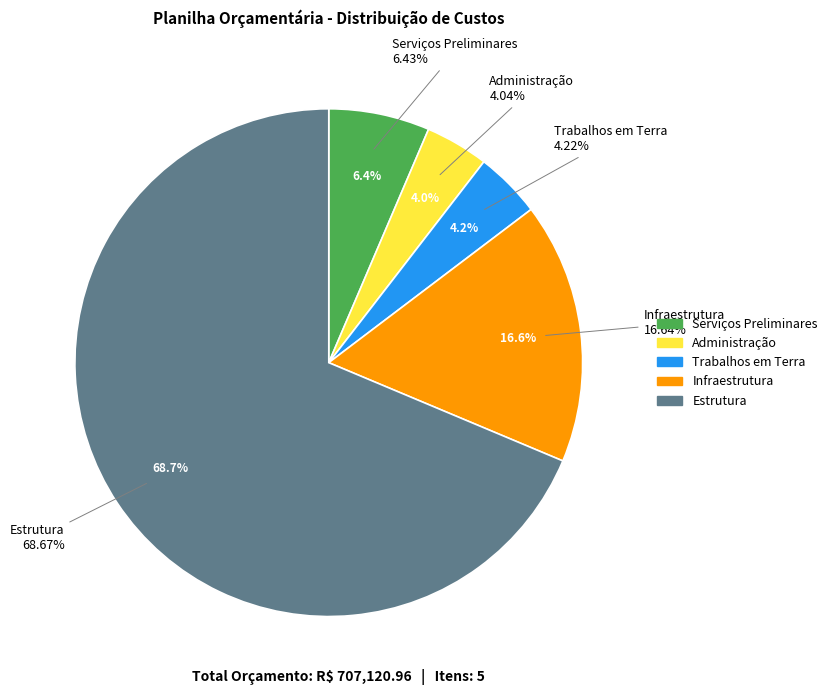

To the nearest percent, what is the combined percentage of Estrutura and Trabalhos em Terra?

73%